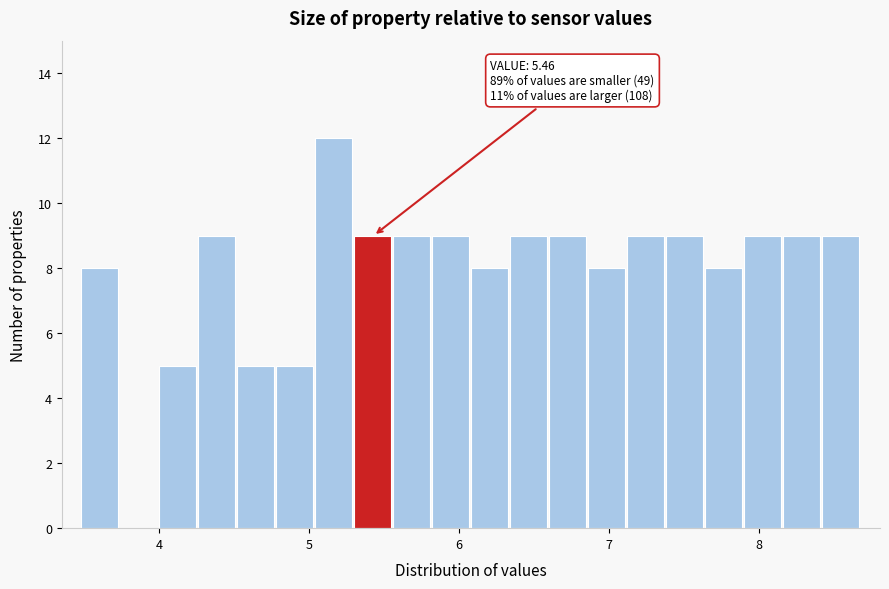

Around what value on the x-axis is the tallest bar? Give the approximate position of its centre, as read against the axis.

5.2